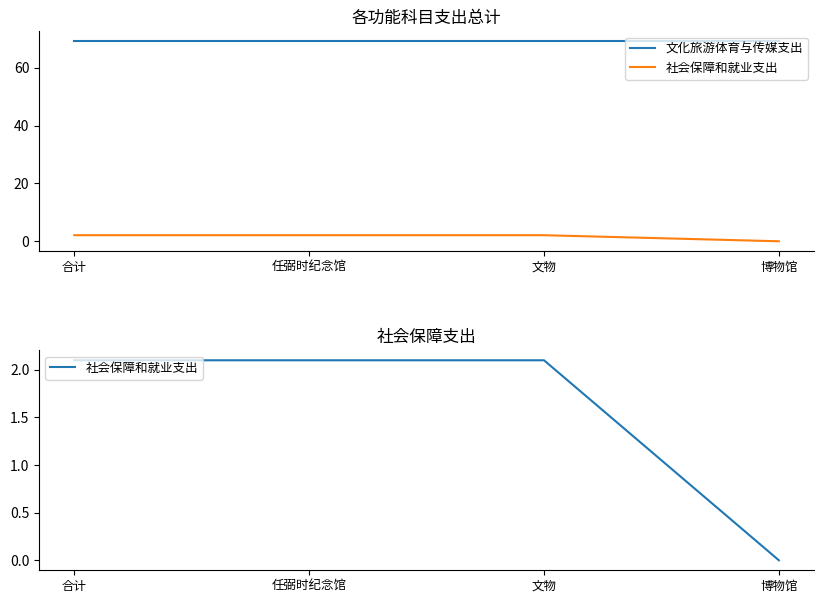

What is the label of the 1st point from the left?

合计